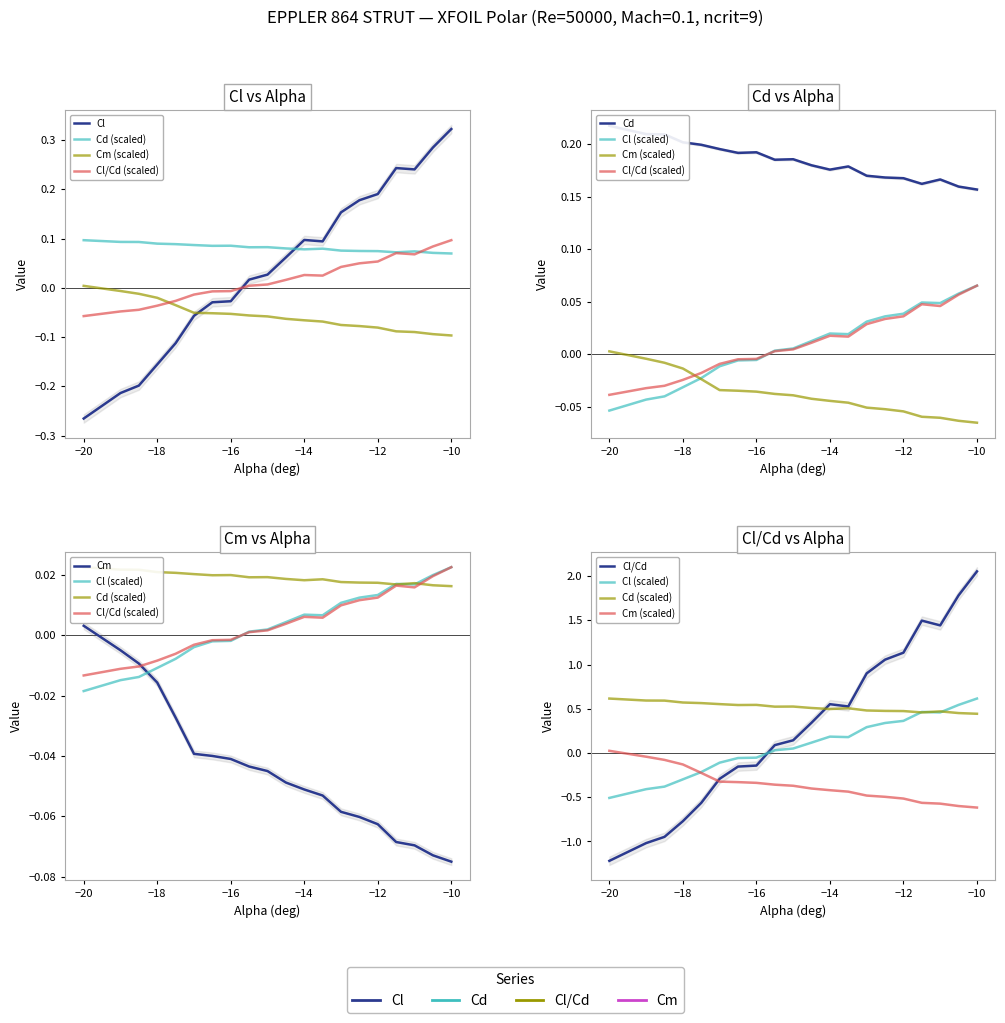

The value of Cm at −16 is -0.1. True or false?

False